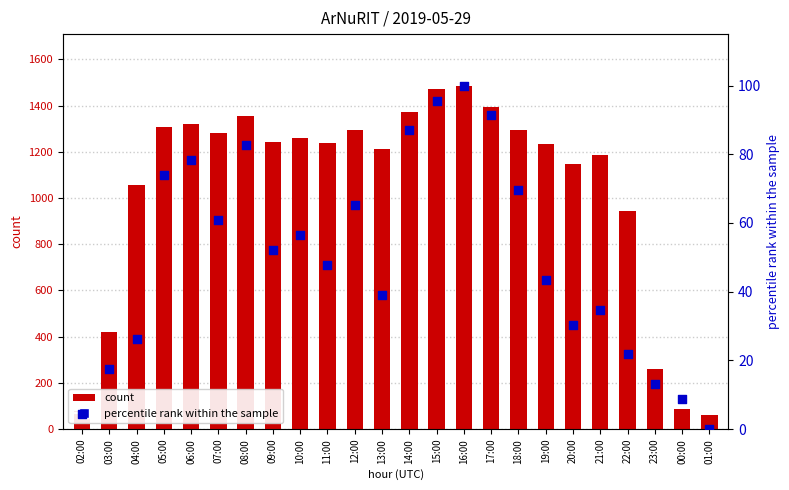

Which series reaches the maximum Y coordinate?

count